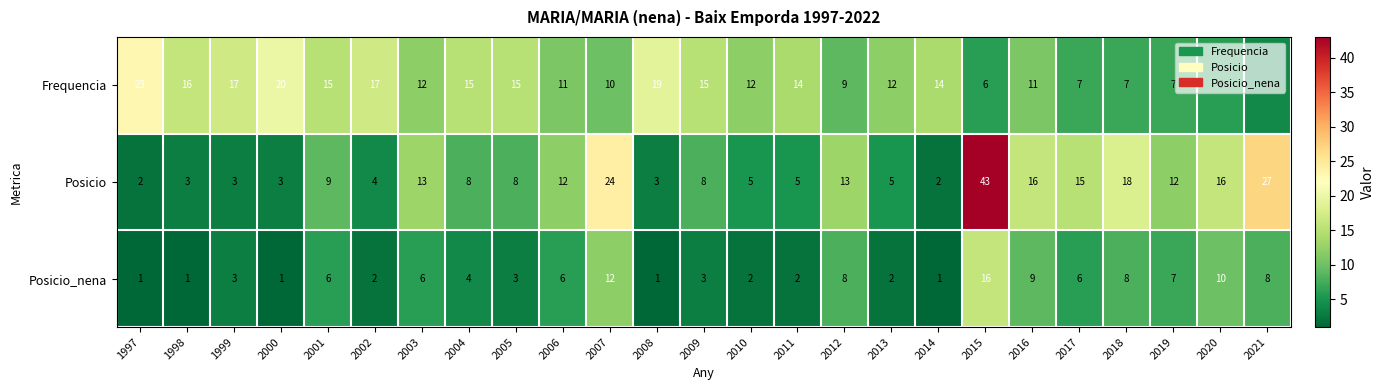

Count the number of data series in this chart.

3